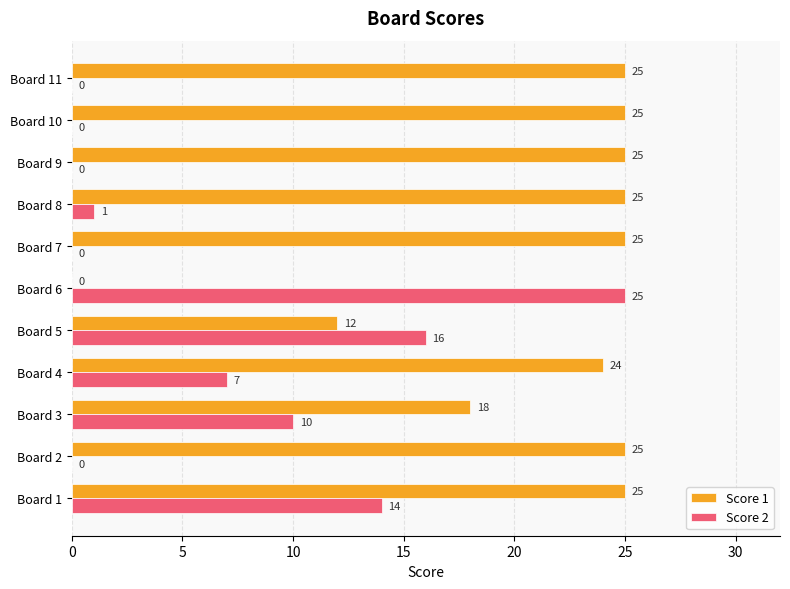

Count the number of data series in this chart.

2